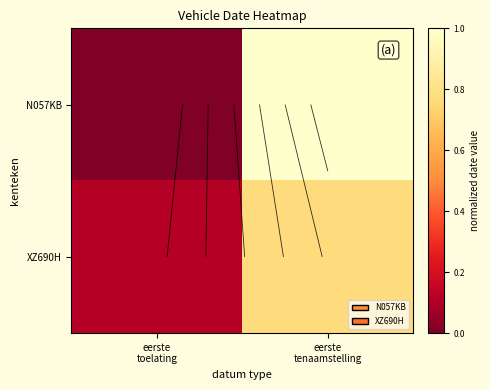

Which series has the widest spread of values?

N057KB